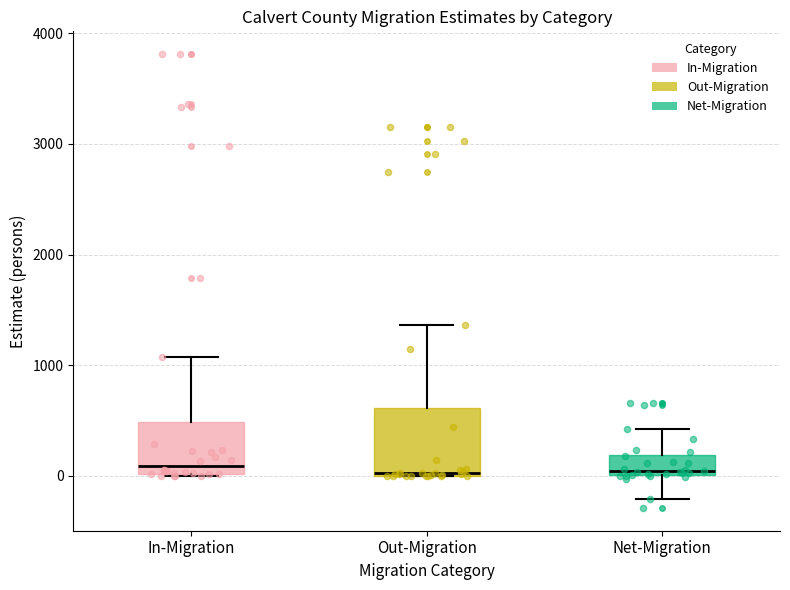

Reading left to right, read every box against the y-axis: the position of its median line, the range the box covers, and the ends of its whiskers. The values are not printed on the chart, so give them approximately, as read against the axis.

In-Migration: median 100, box 0 to 500, whiskers 0 to 1100
Out-Migration: median 0, box 0 to 600, whiskers 0 to 1400
Net-Migration: median 0 (just above the box's lower edge), box 0 to 200, whiskers -200 to 400